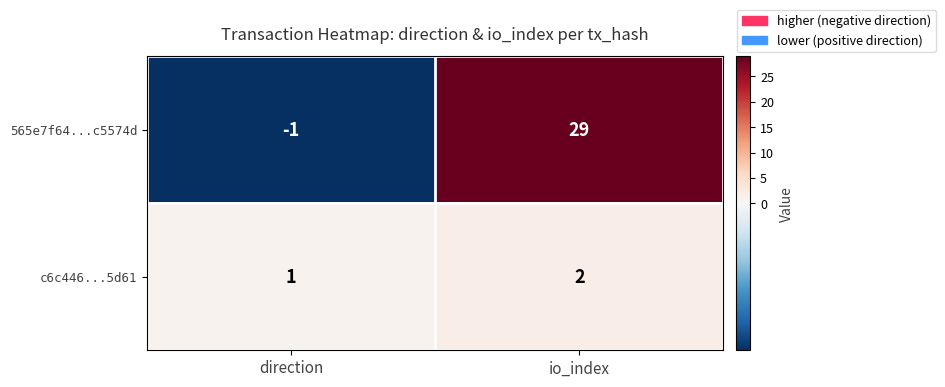

The 565e7f64...c5574d series shows -1 at direction. True or false?

True